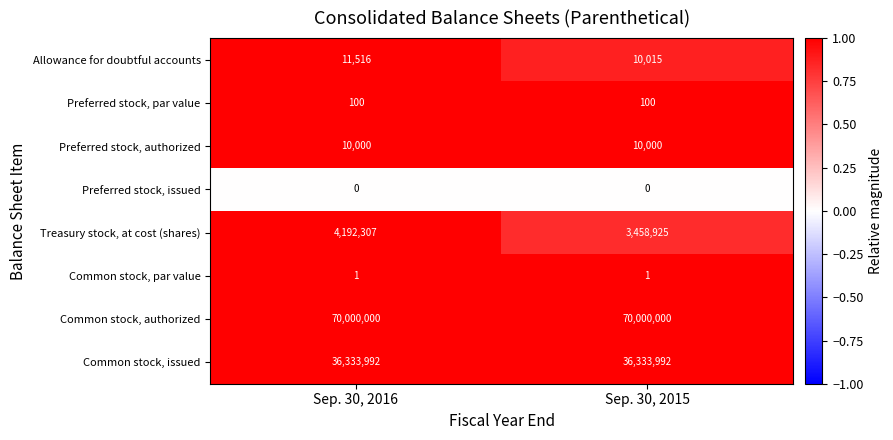

What is the maximum value for Treasury stock, at cost (shares)?

4192307